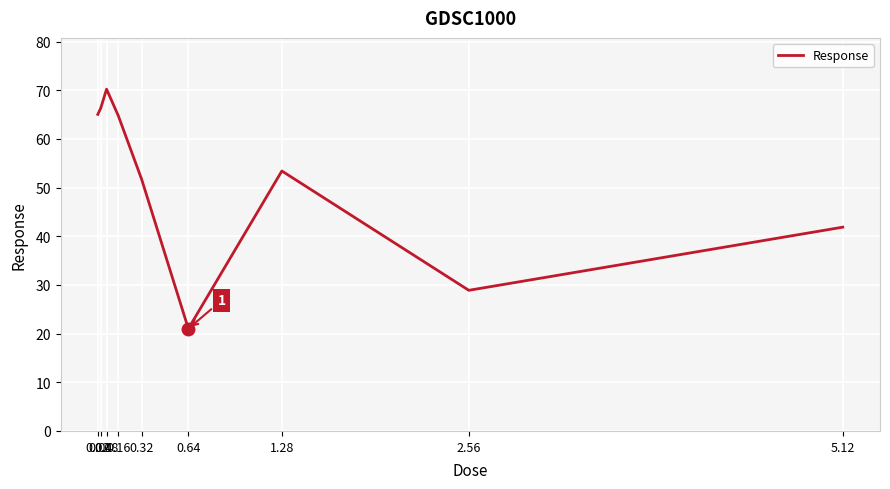

What is the difference between the maximum and minimum values?

49.2